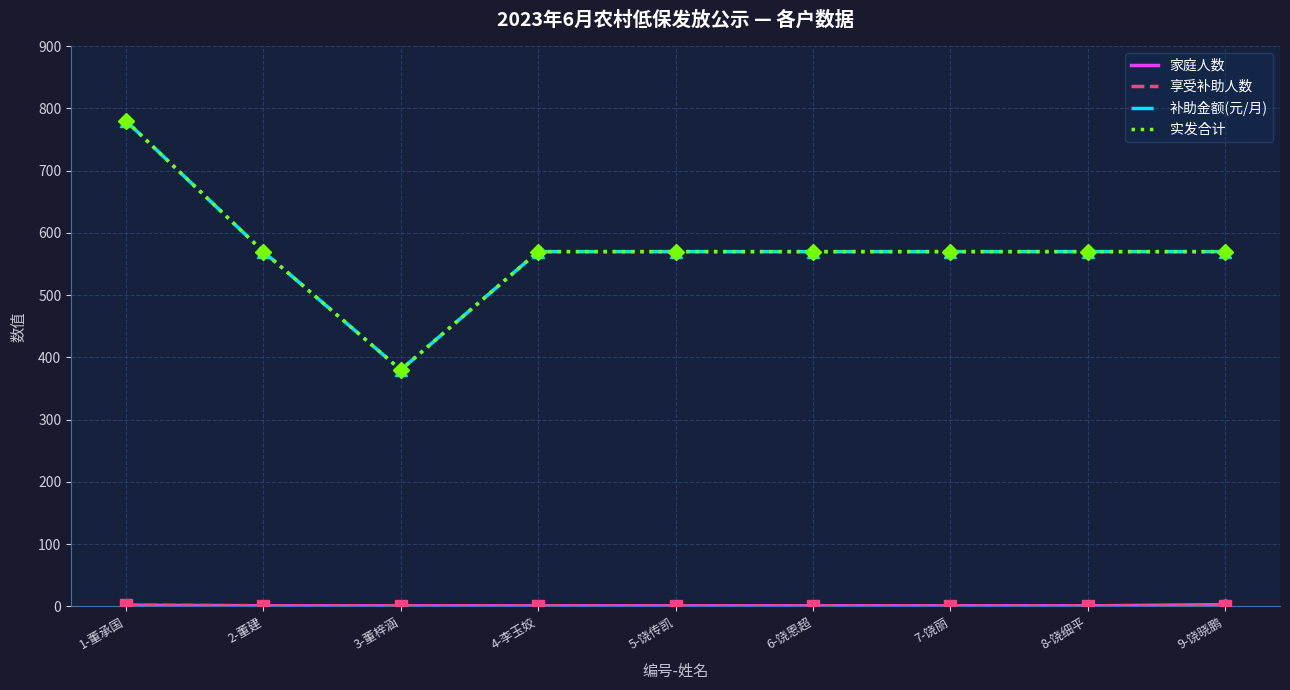

What are all the series names shown in the legend?

家庭人数, 享受补助人数, 补助金额(元/月), 实发合计